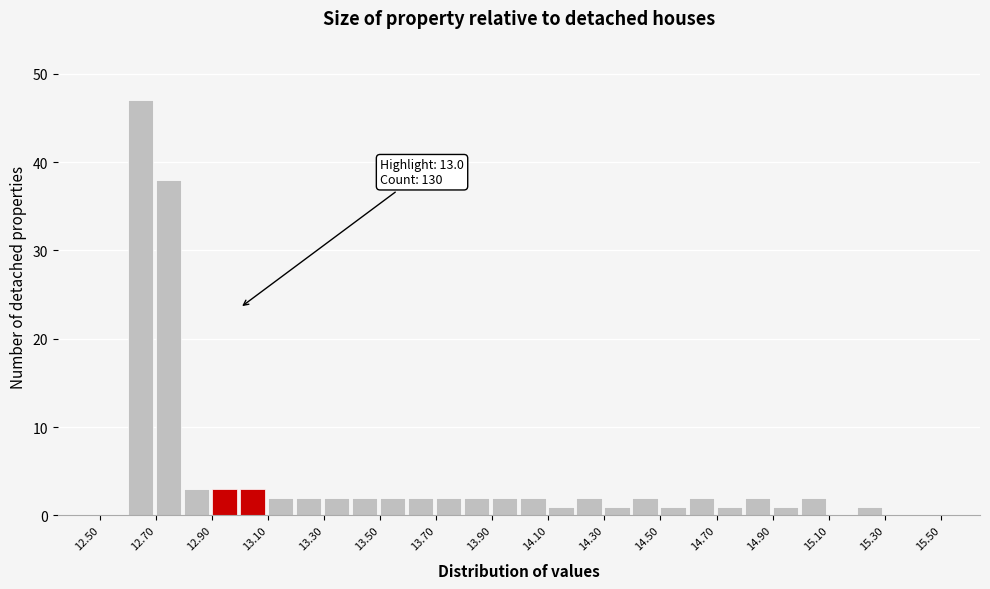

Which range on the x-axis has the tallest bar?

12.6 to 12.7